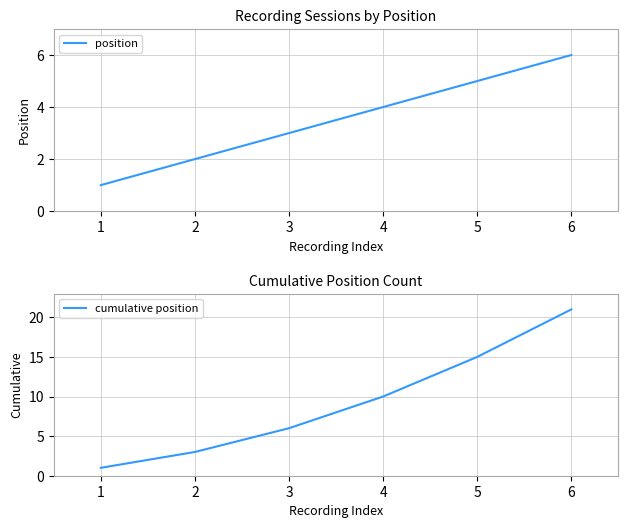

Does the chart display data point markers on the line(s)?

No